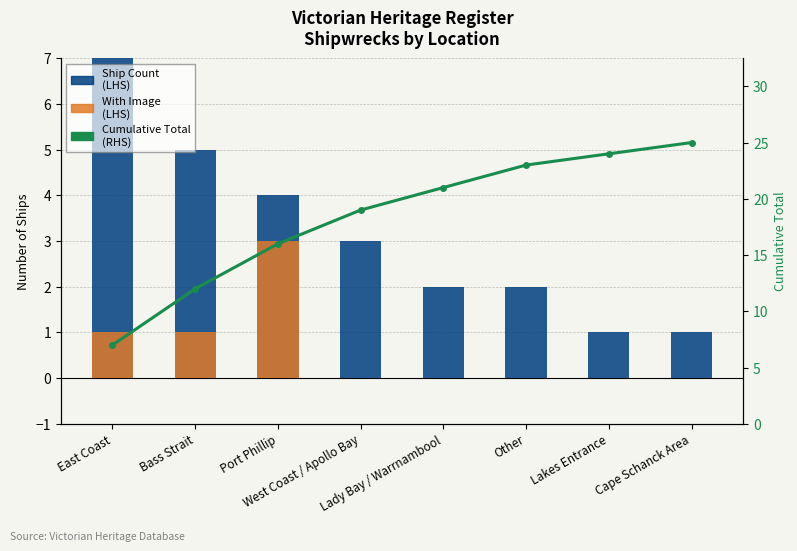

What is the sum of the Ship Count (LHS) values at Lady Bay / Warrnambool and East Coast?

9